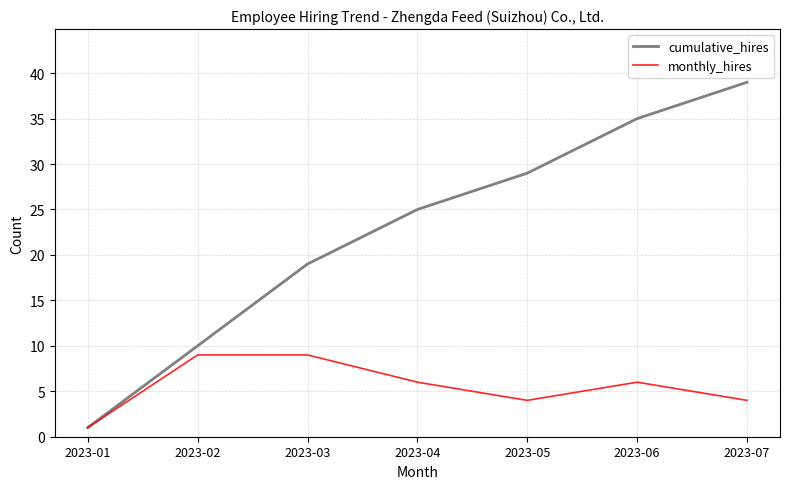

Count the monthly_hires values in the range 4 to 9.

6